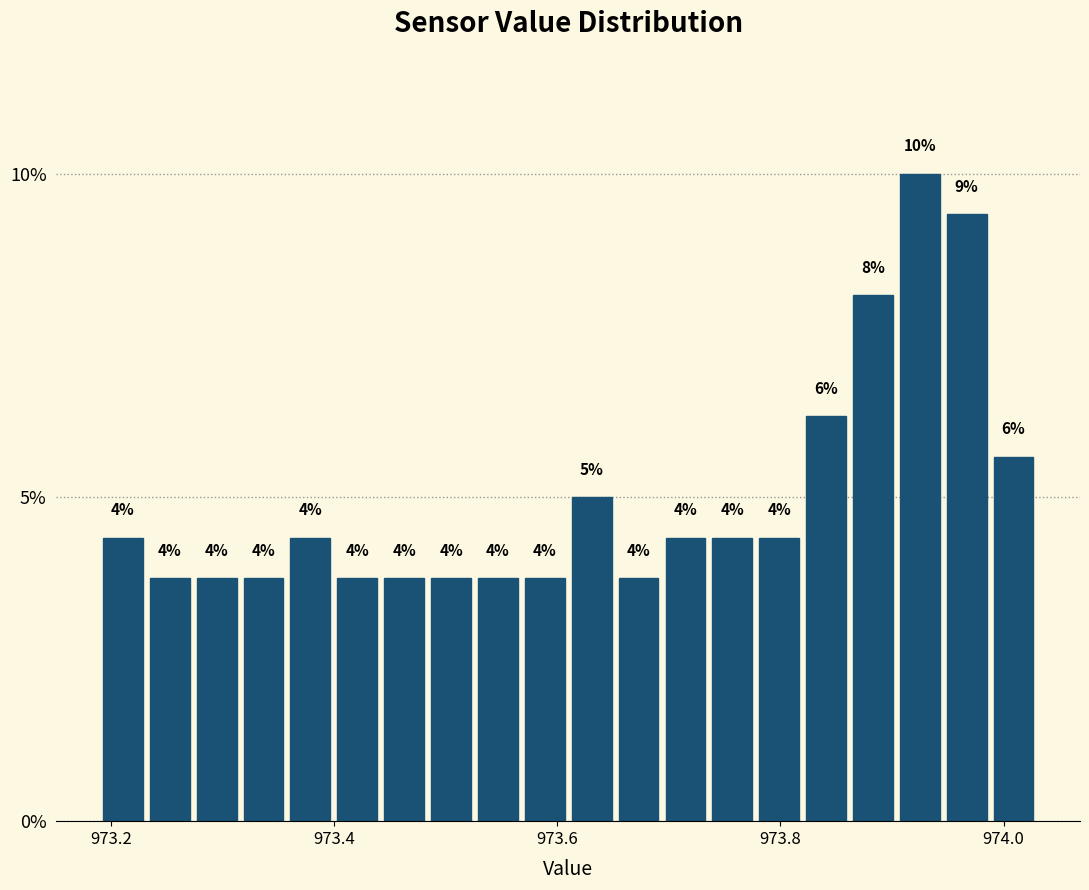

Around what value on the x-axis is the tallest bar? Give the approximate position of its centre, as read against the axis.

973.92